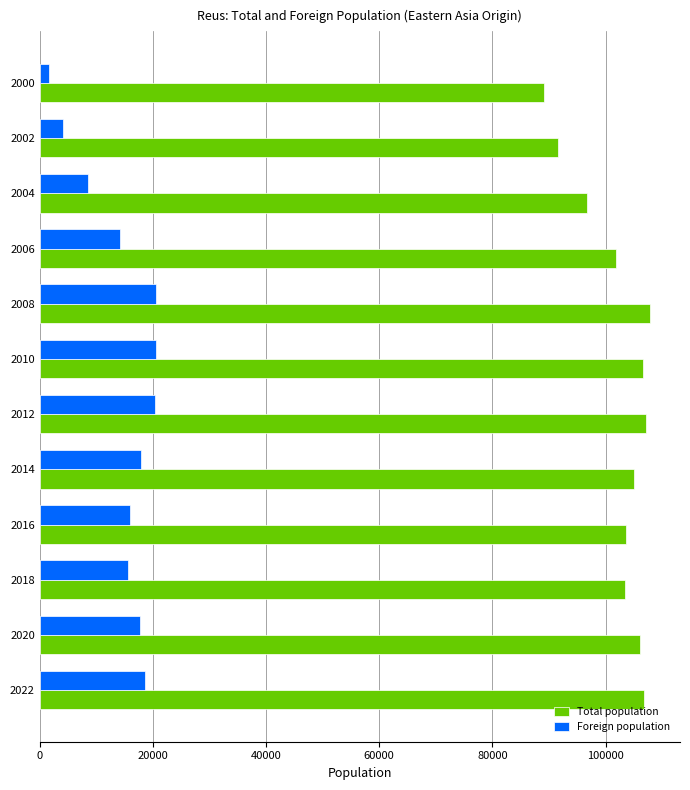

What are all the series names shown in the legend?

Total population, Foreign population